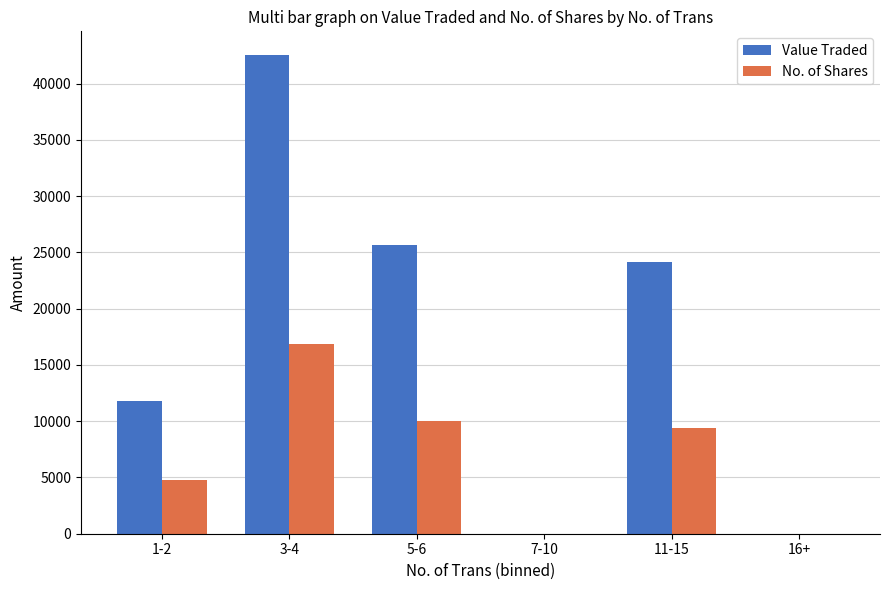

Which series has the largest total across all categories?

Value Traded